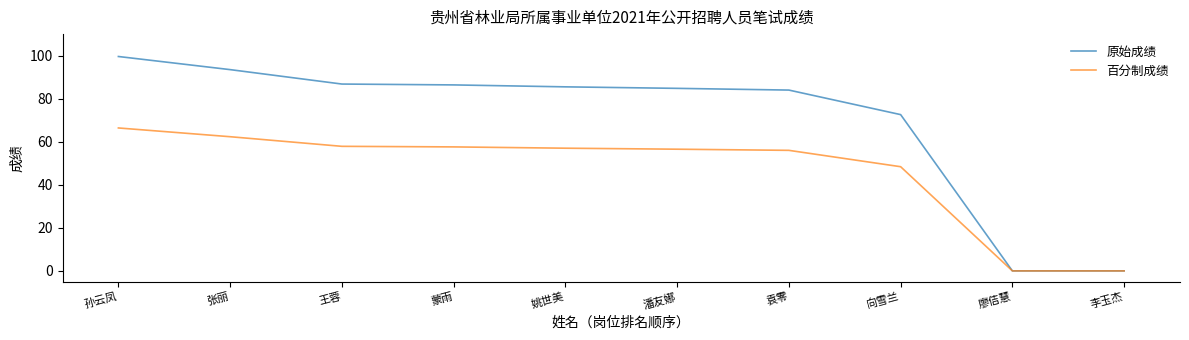

Does the chart display data point markers on the line(s)?

No